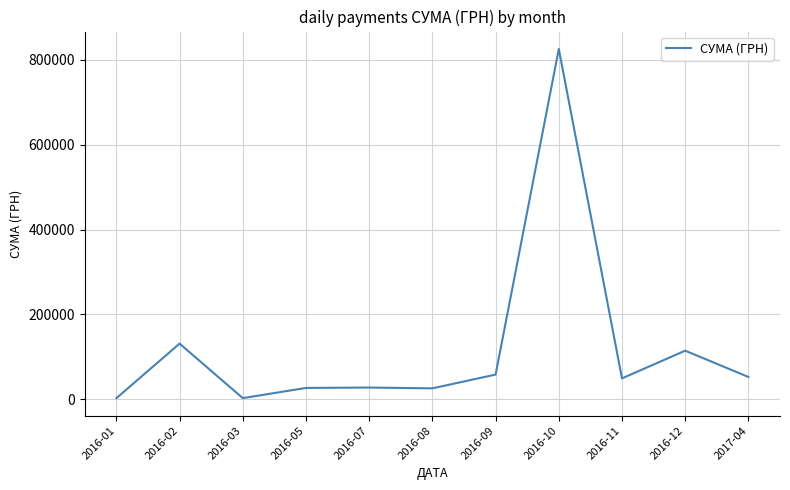

What is the difference between the values at 2016-01 and 2016-03?

150.2